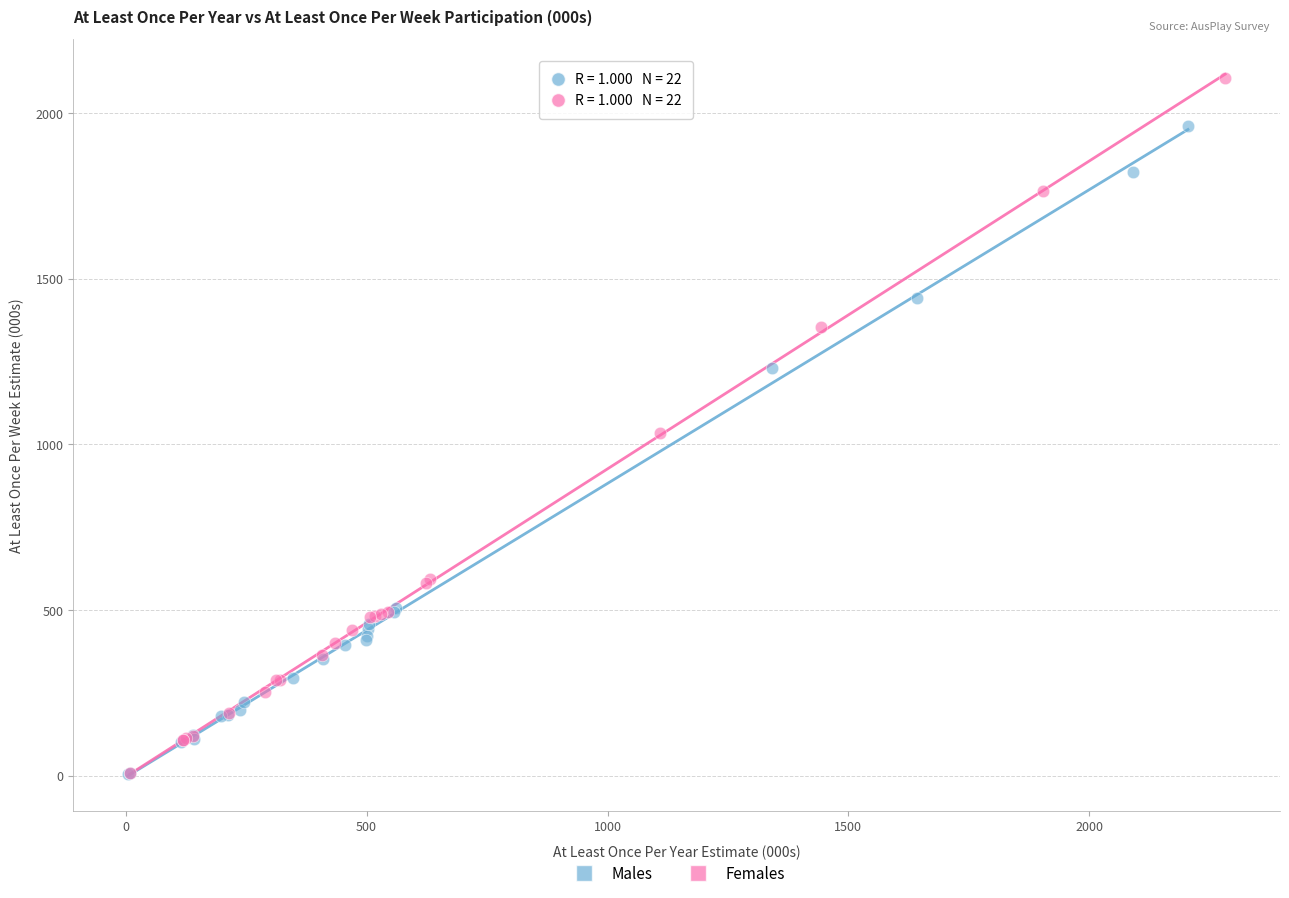

Which series reaches the maximum Y coordinate?

Females